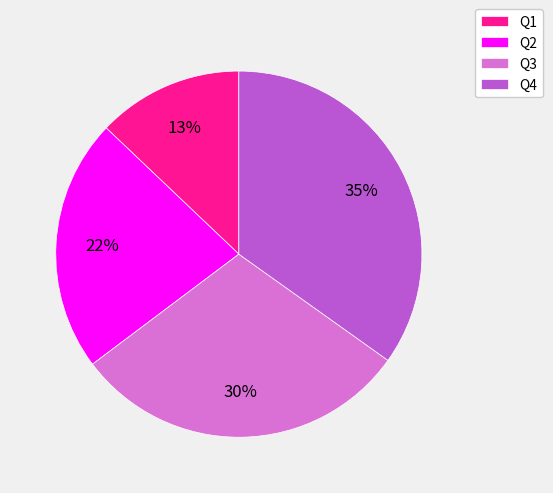

What percentage is the Q2 slice, to the nearest percent?

22%